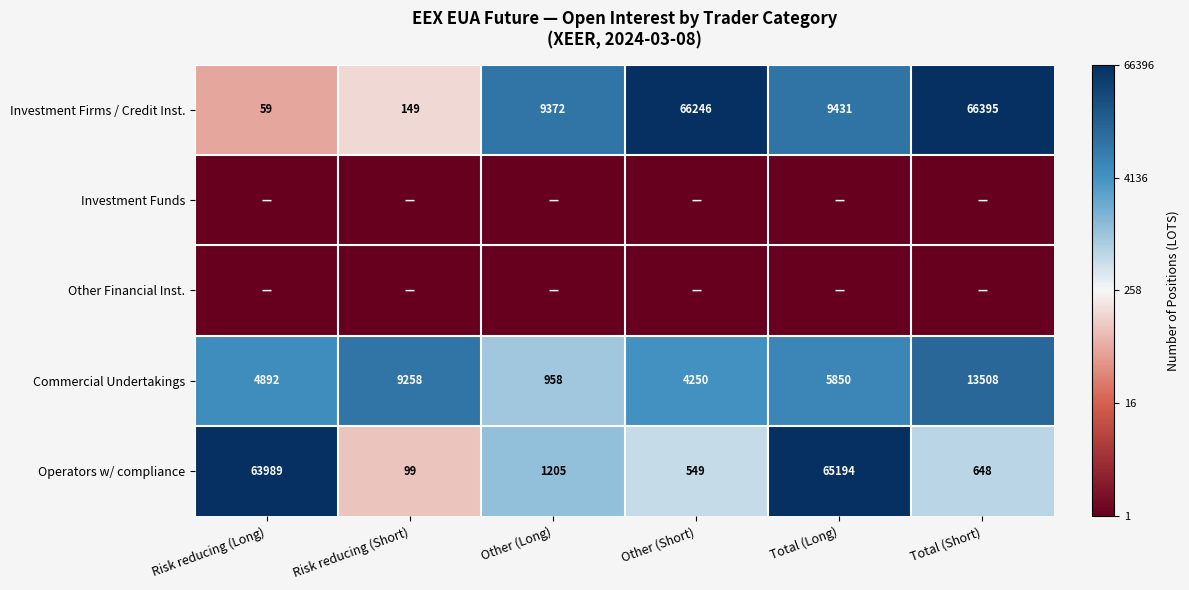

True or false: Investment Firms / Credit Inst. has a value of 14153 at Total (Long).

False